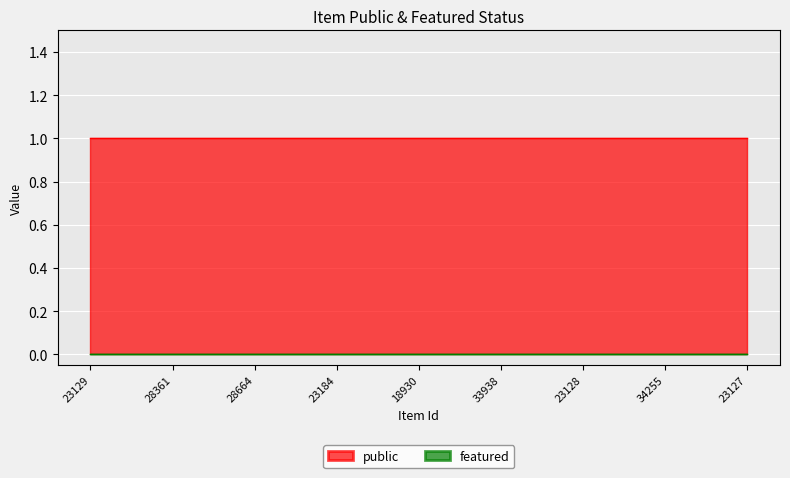

Rank the series at 23184 from lowest to highest value.

featured, public